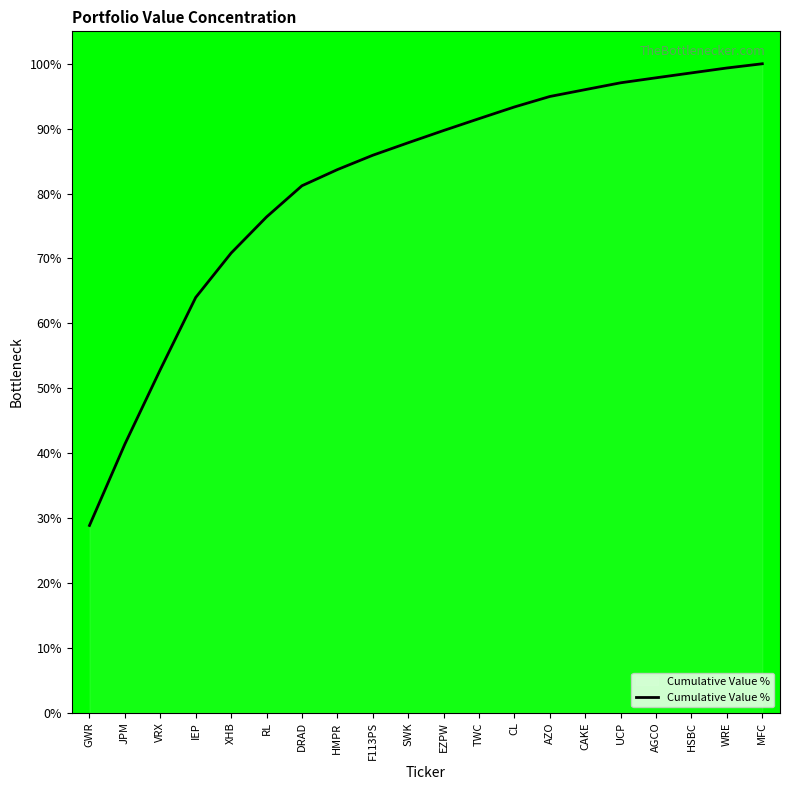

Does the chart display data point markers on the line(s)?

No